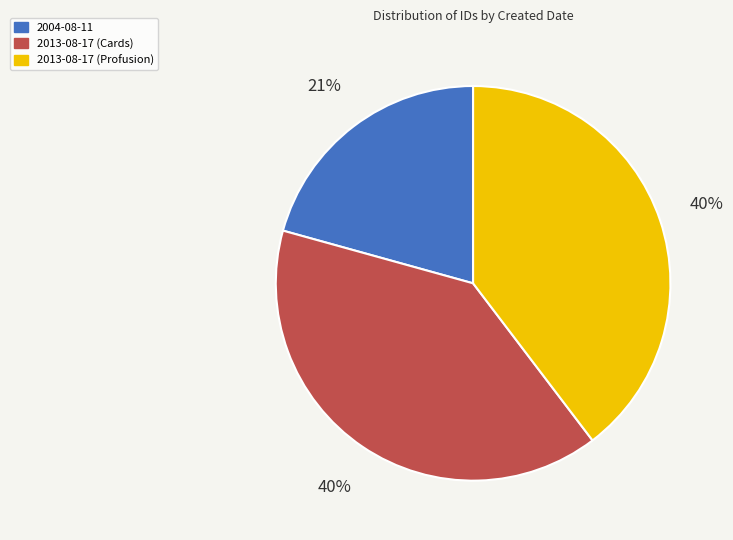

To the nearest percent, what is the average slice percentage?

33%